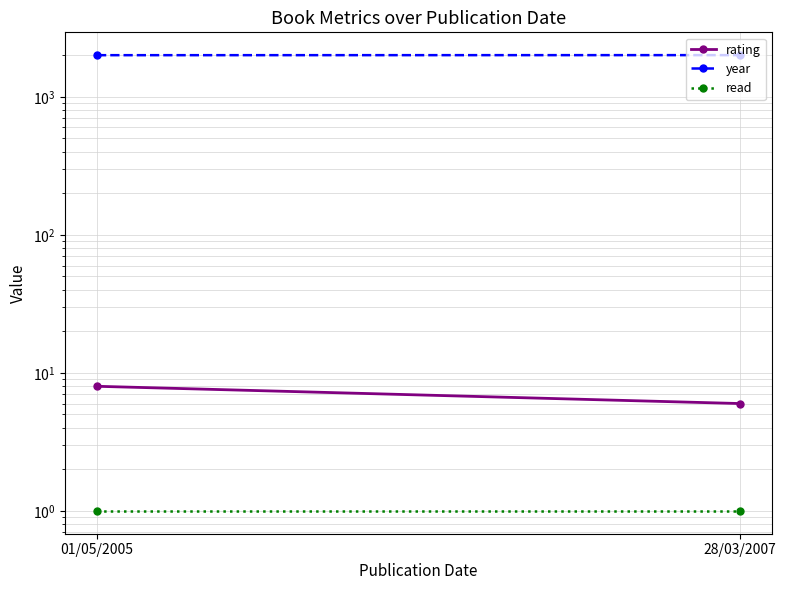

Reading left to right, extract all data points from this chart.

rating: 01/05/2005=8	28/03/2007=6
year: 01/05/2005=2005	28/03/2007=2007
read: 01/05/2005=1	28/03/2007=1